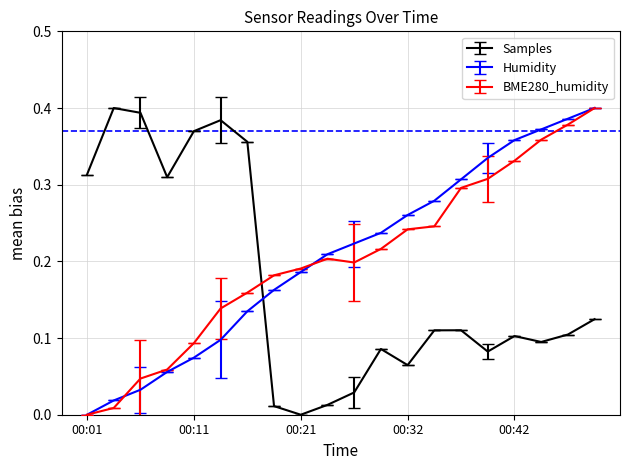

How many times do BME280_humidity and Samples cross each other?

1